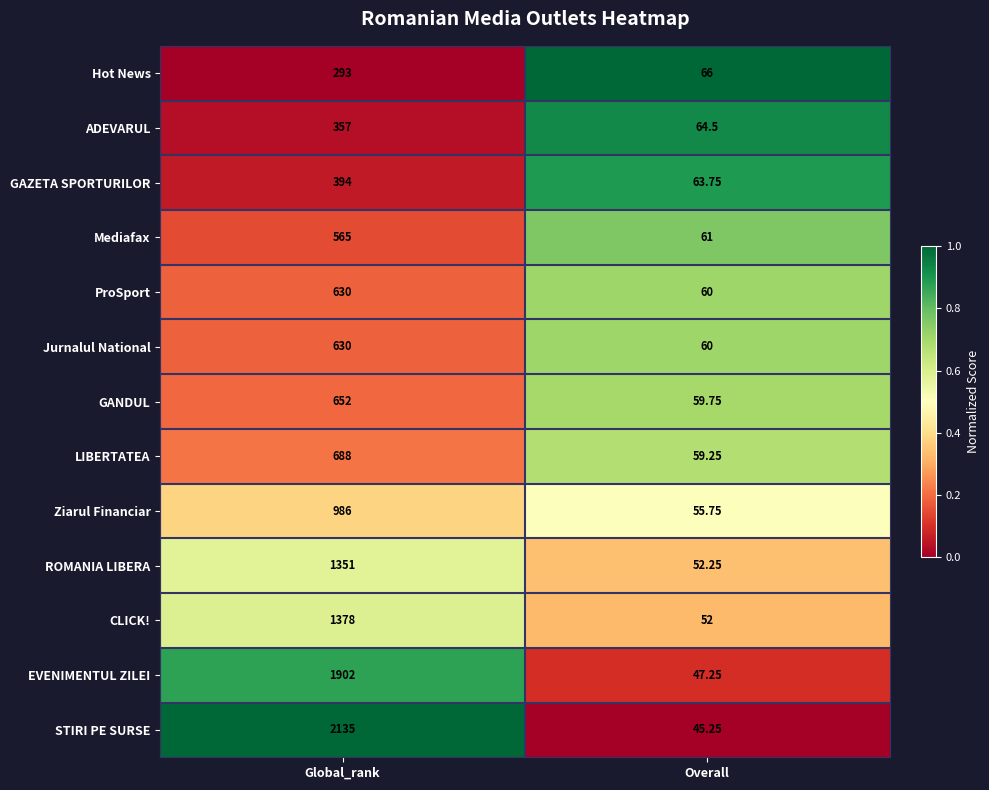

Is the value of GANDUL at Overall greater than the value of CLICK! at Overall?

Yes